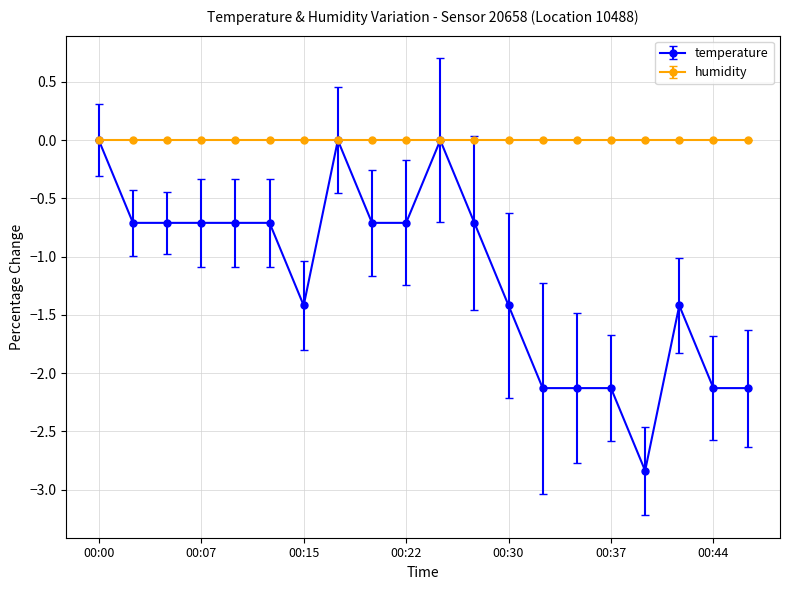

Which series has the largest range (max minus min)?

temperature